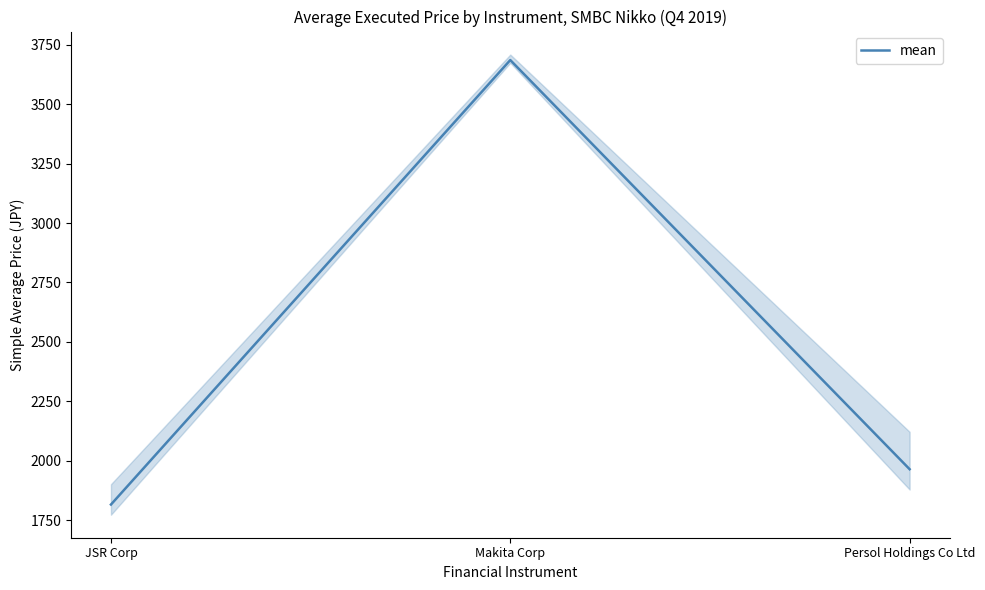

What position from the left is JSR Corp?

1